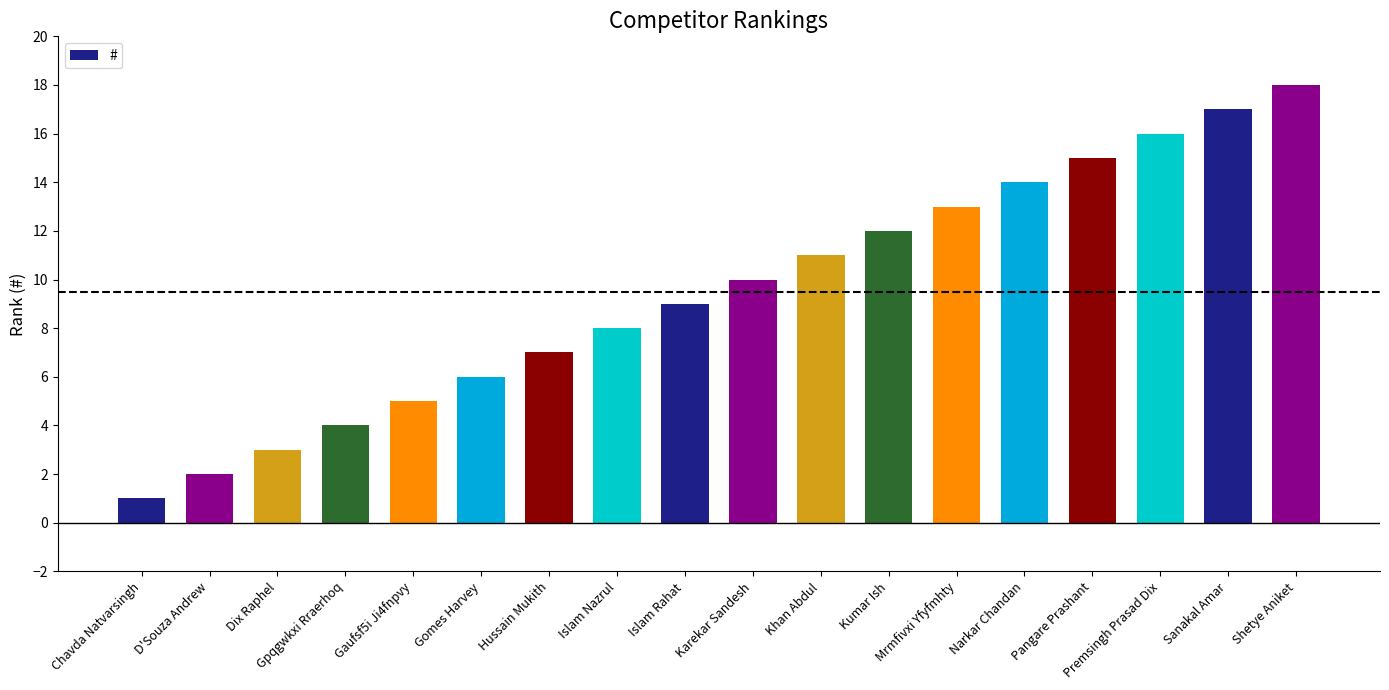

What is the minimum value shown in the chart?

1